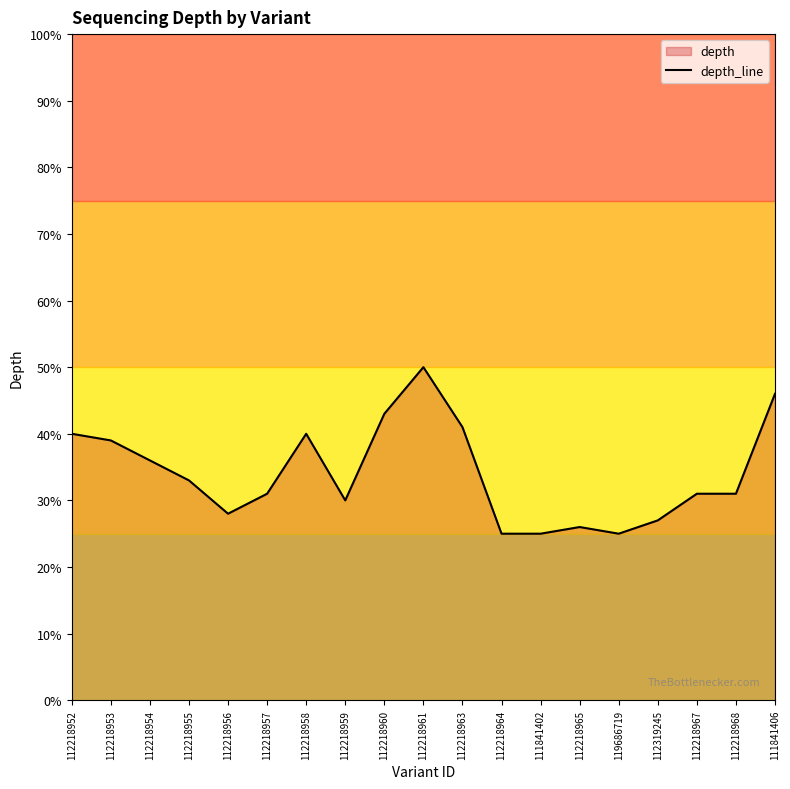

What is the greatest value displayed?

50